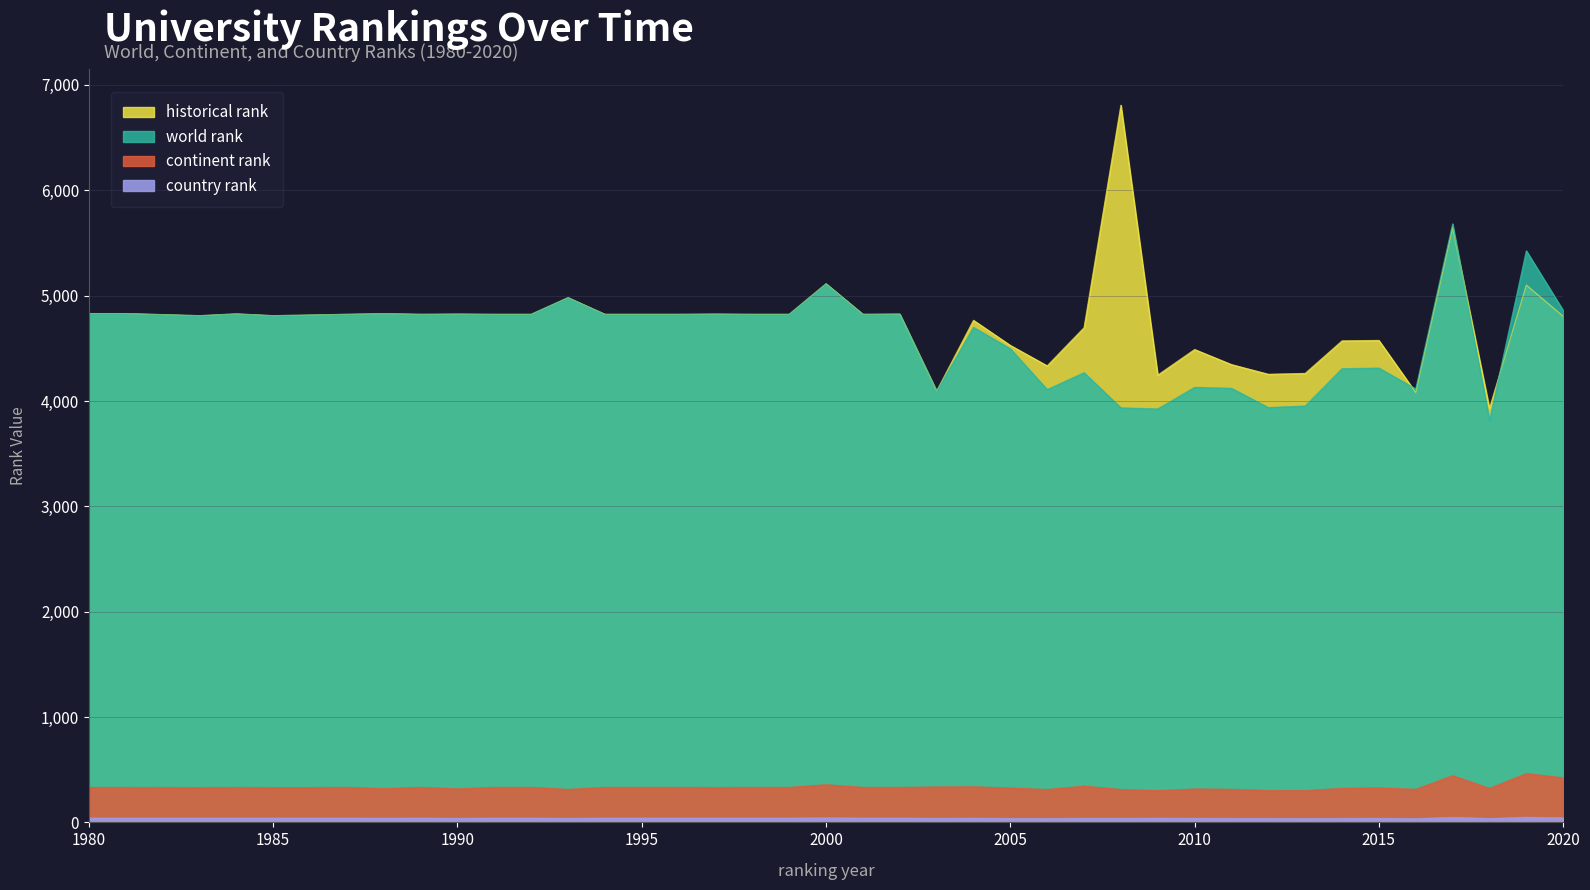

At which label does world rank reach its minimum?

2018